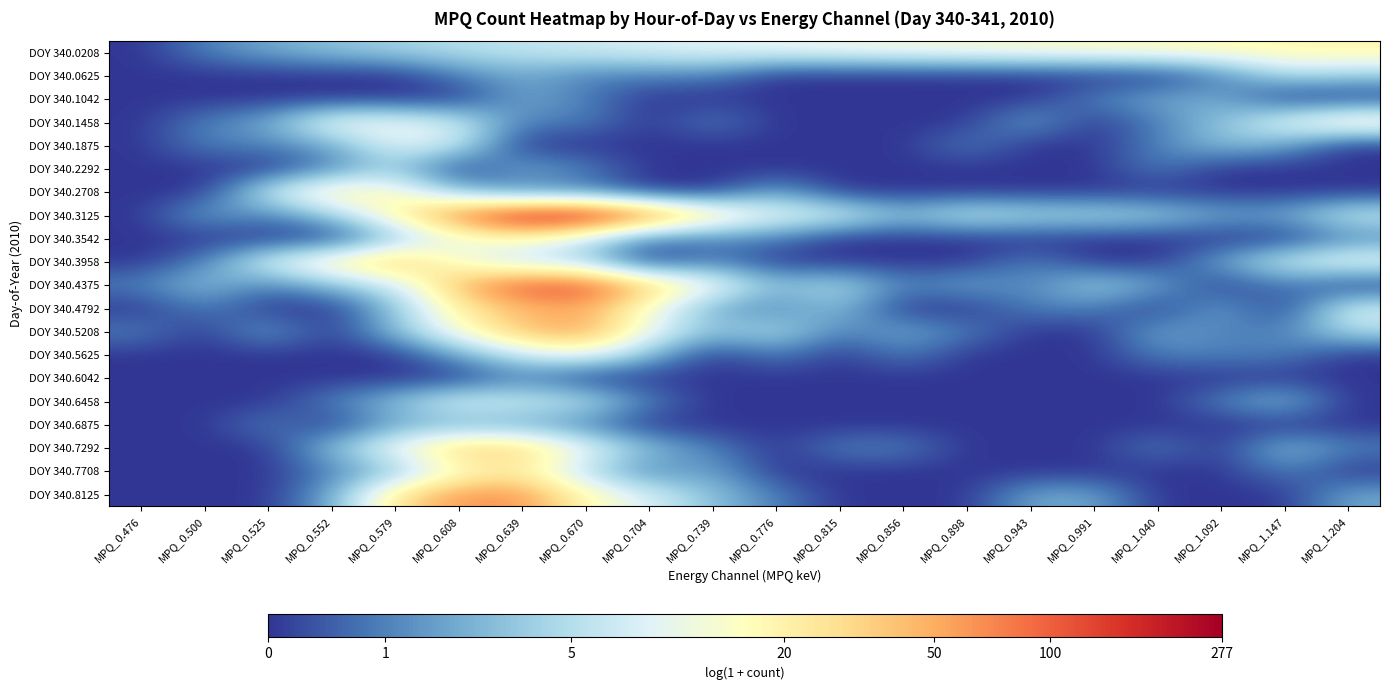

At MPQ_0.991, list the series in order from smallest to largest.

DOY 340.0625, DOY 340.1458, DOY 340.1875, DOY 340.2292, DOY 340.2708, DOY 340.3542, DOY 340.3958, DOY 340.5208, DOY 340.5625, DOY 340.6042, DOY 340.6458, DOY 340.6875, DOY 340.7292, DOY 340.7708, DOY 340.1042, DOY 340.4792, DOY 340.8125, DOY 340.4375, DOY 340.3125, DOY 340.0208